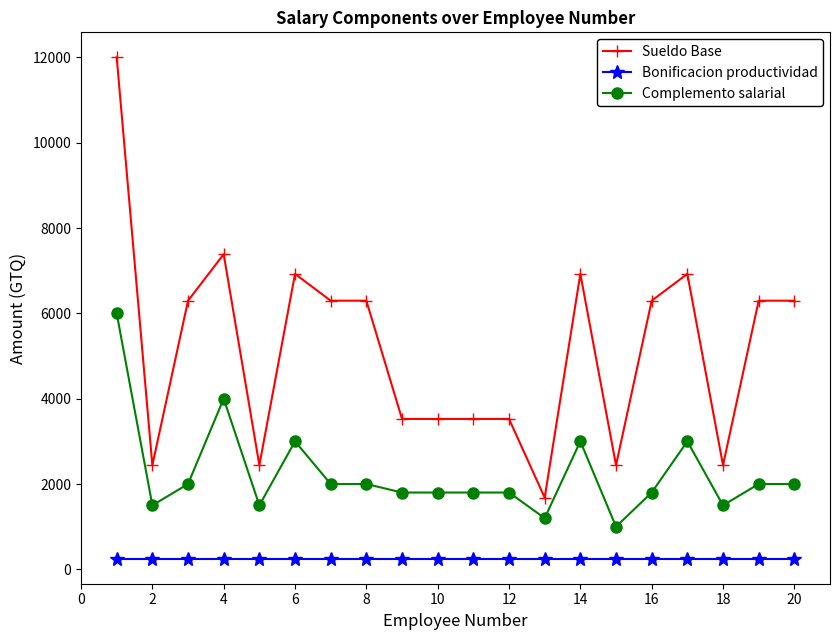

True or false: Sueldo Base has more than 1 interior local peaks.

True